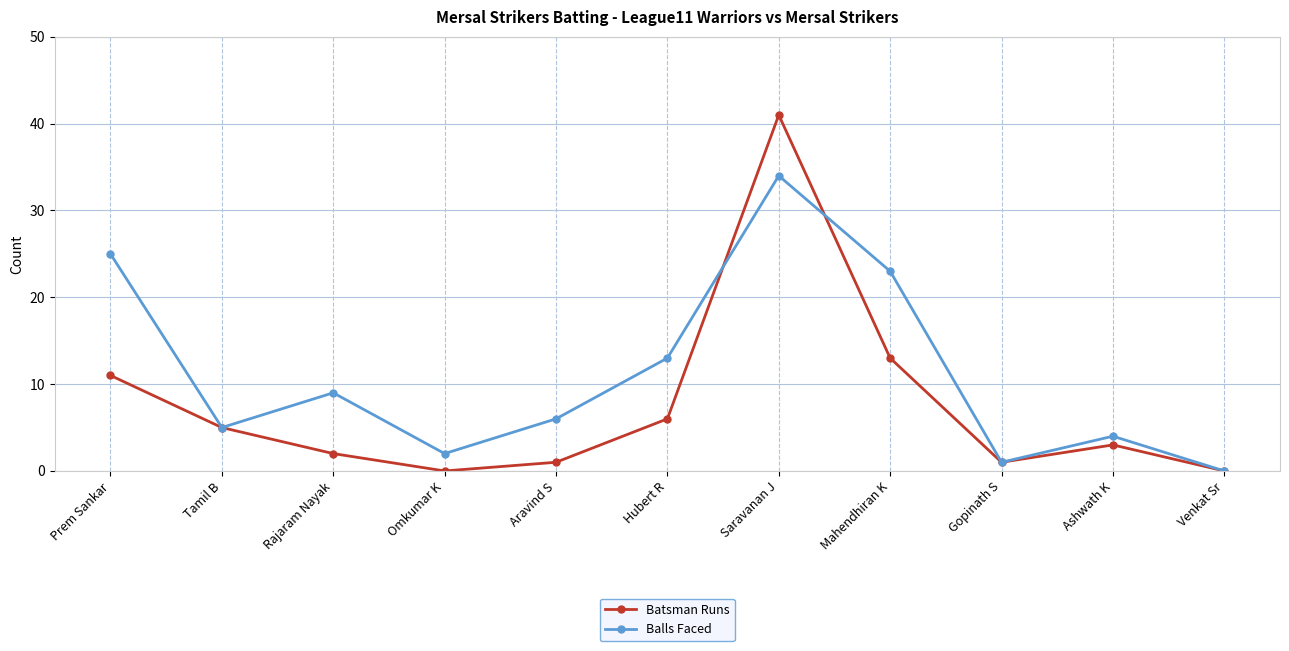

Does the chart have visible grid lines?

Yes